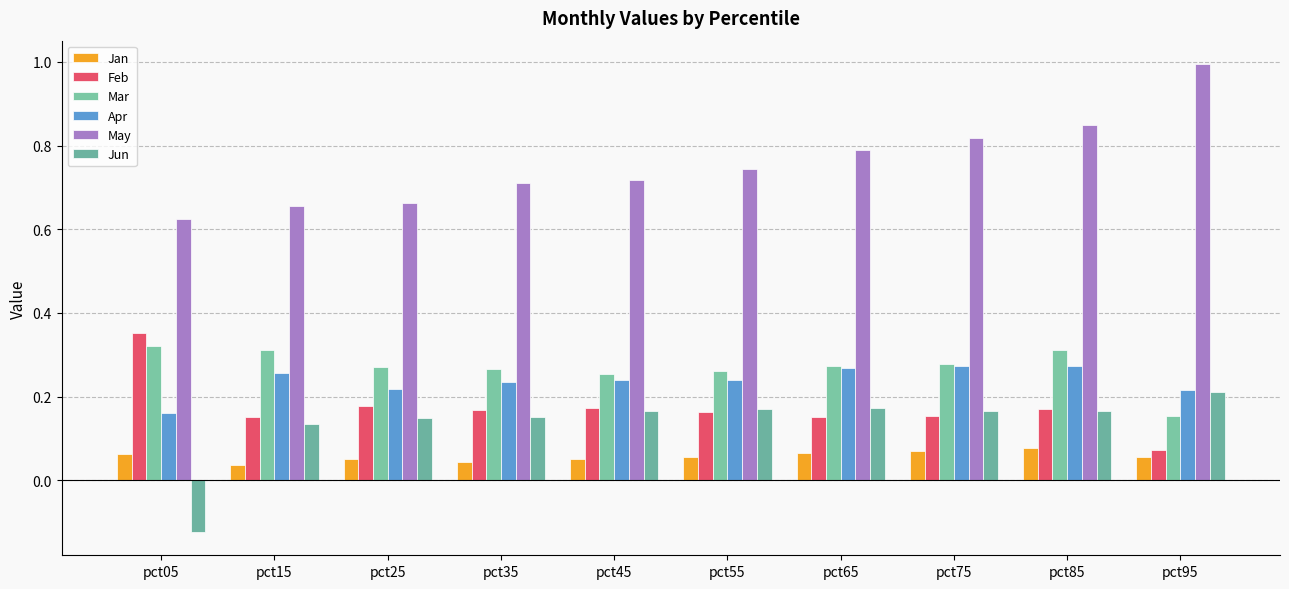

Rank the categories by Apr value from lowest to highest.

pct05, pct95, pct25, pct35, pct55, pct45, pct15, pct65, pct75, pct85